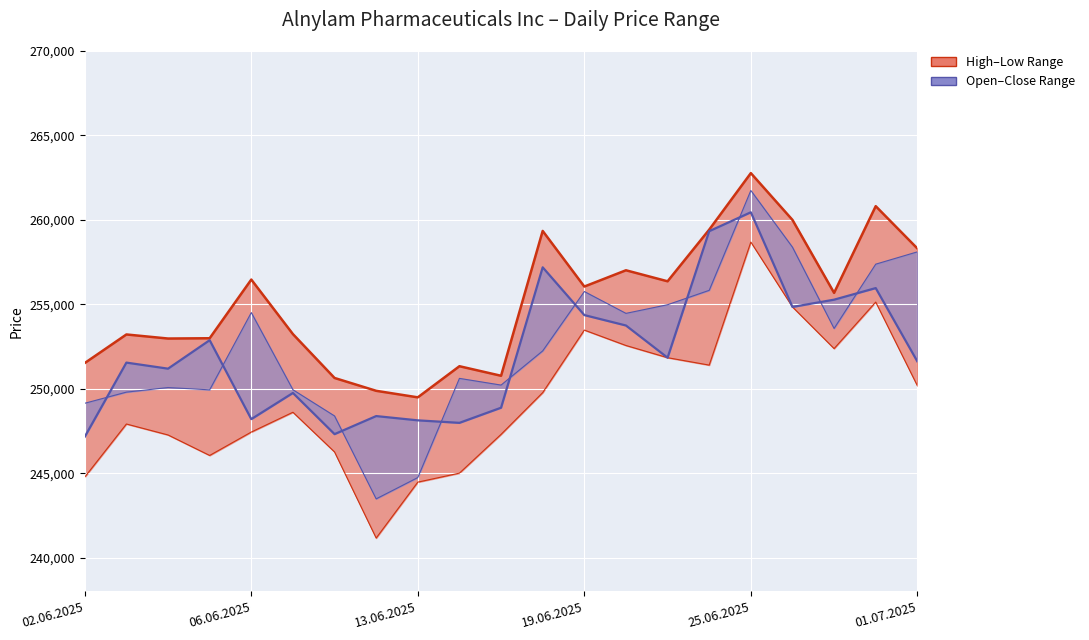

What is the maximum value for Open?

261742